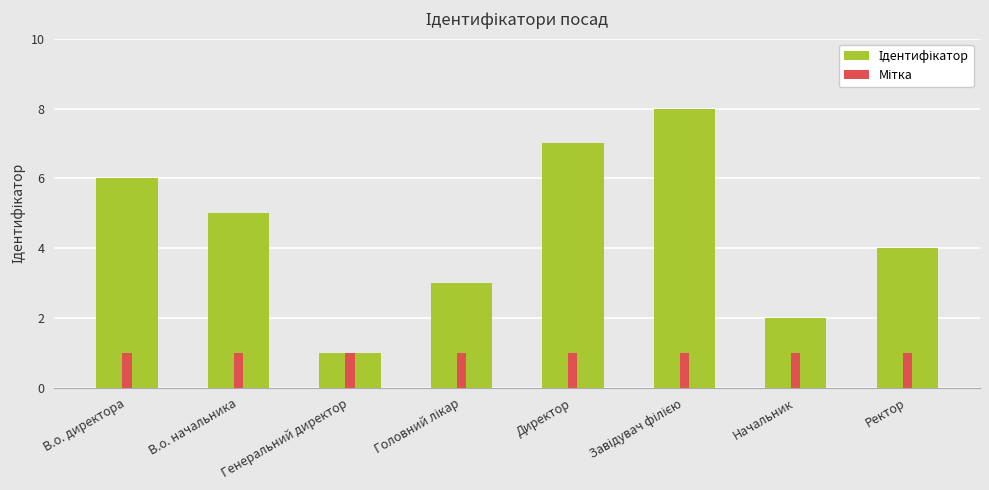

What is the difference between the Ідентифікатор values at В.о. директора and Начальник?

4